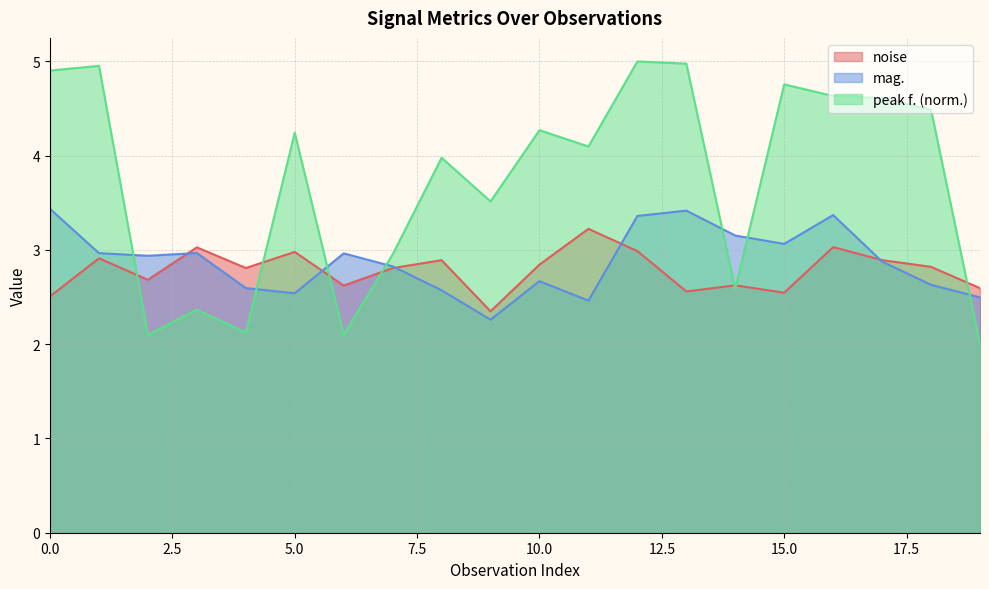

How many lines are shown in the chart?

3